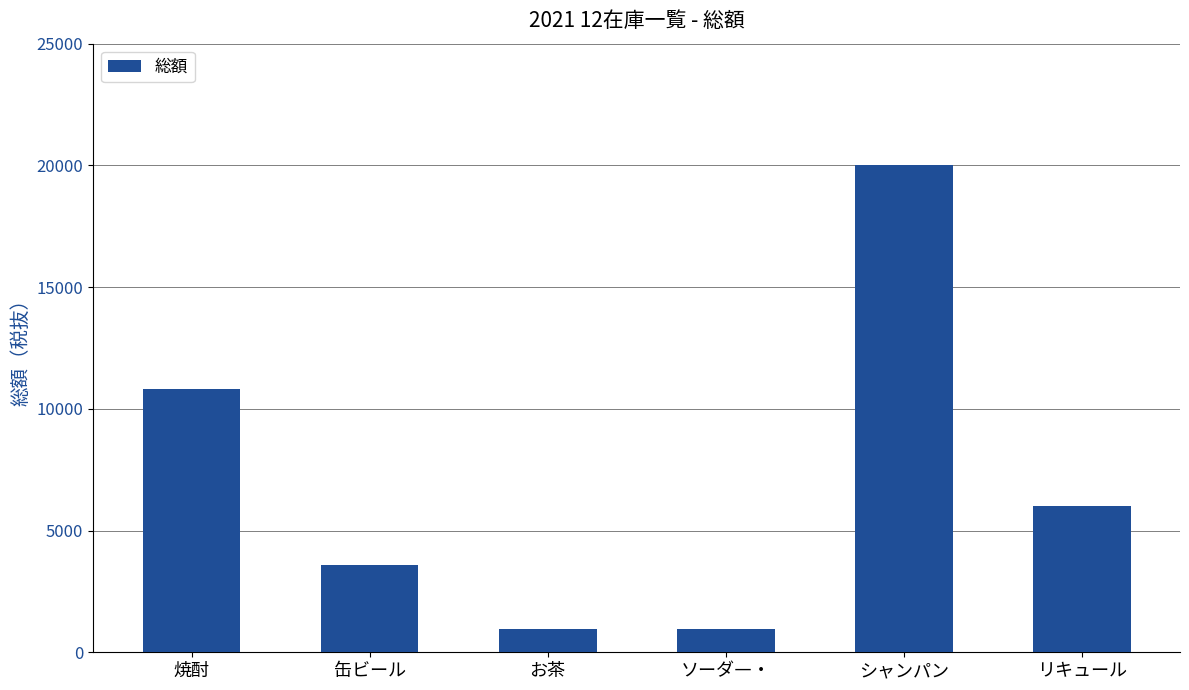

What is the label of the 1st bar from the left?

焼酎